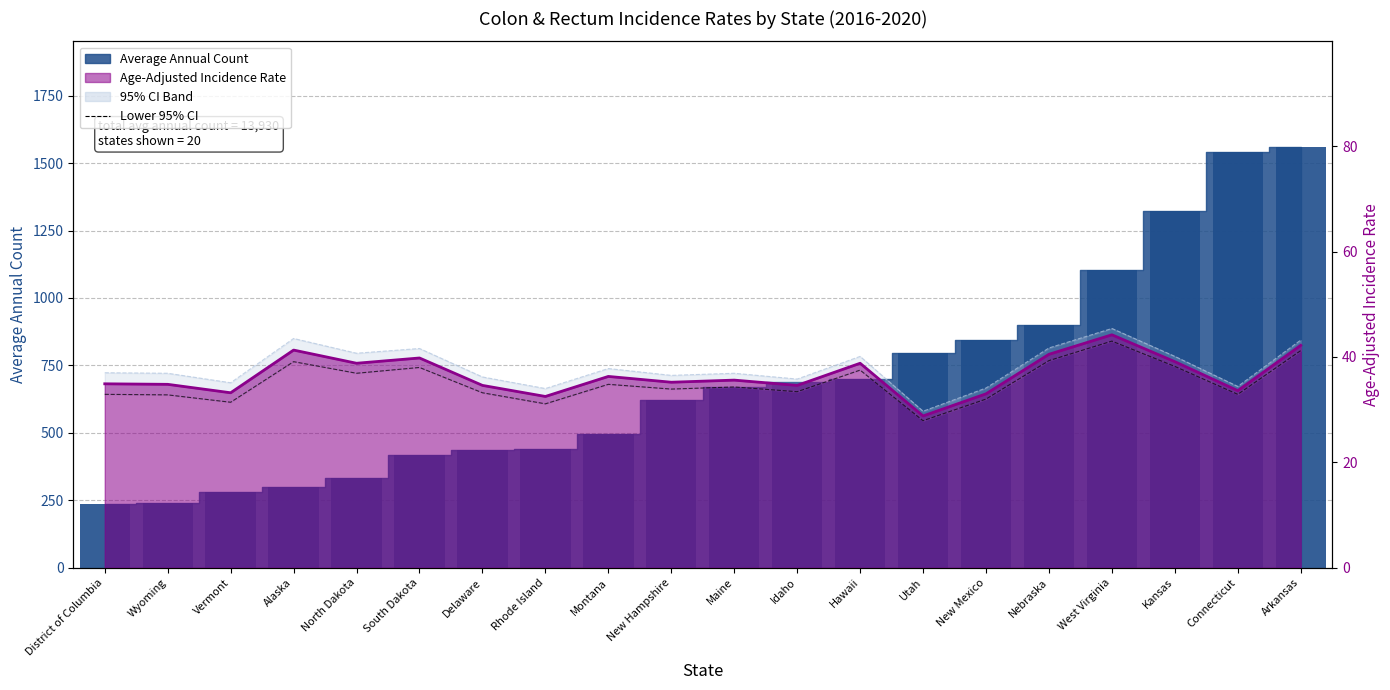

How many values in the Lower 95% CI series are below 34?

10